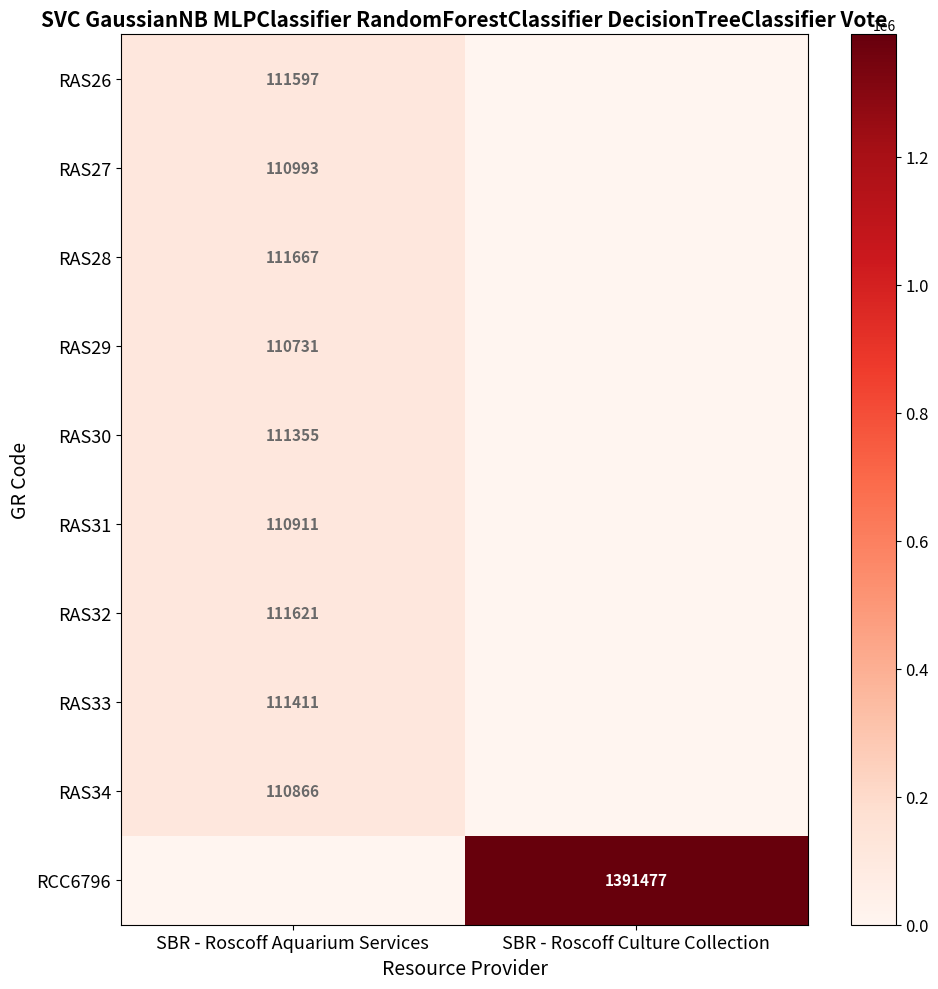

Is it true that RAS33 equals 166376 at SBR - Roscoff Aquarium Services?

False